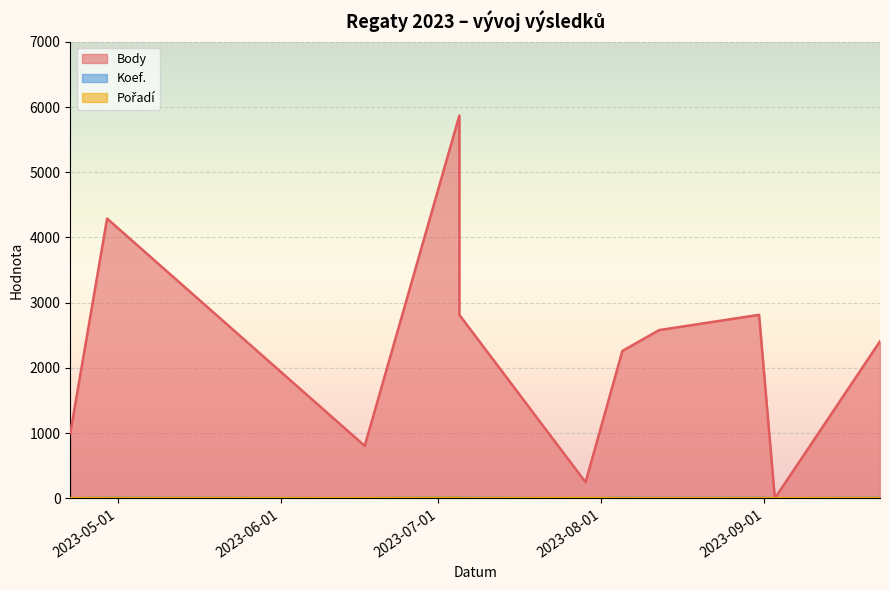

Is it true that Body equals 3759 at 2023-09-23?

False